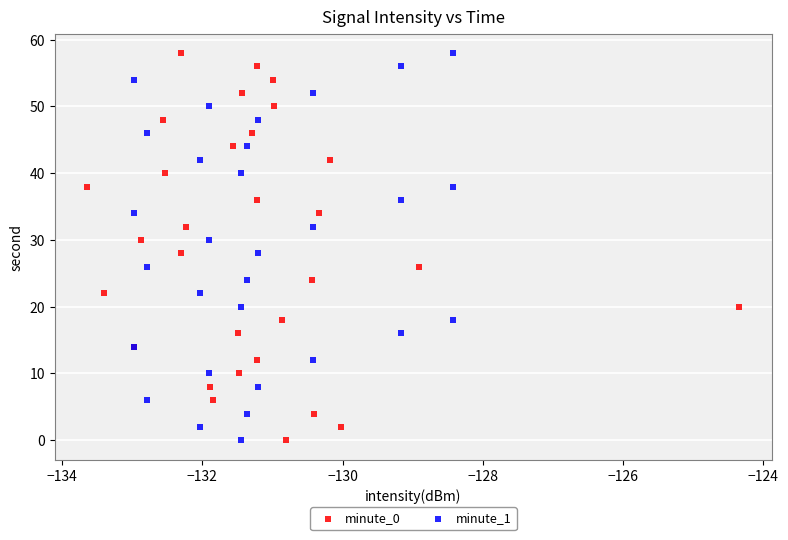

What are all the series names shown in the legend?

minute_0, minute_1